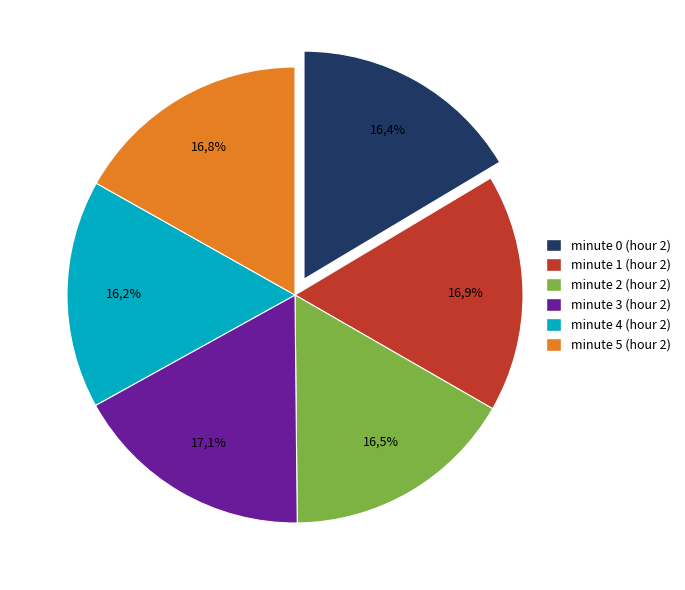

What percentage is the minute 1 slice, to the nearest percent?

17%